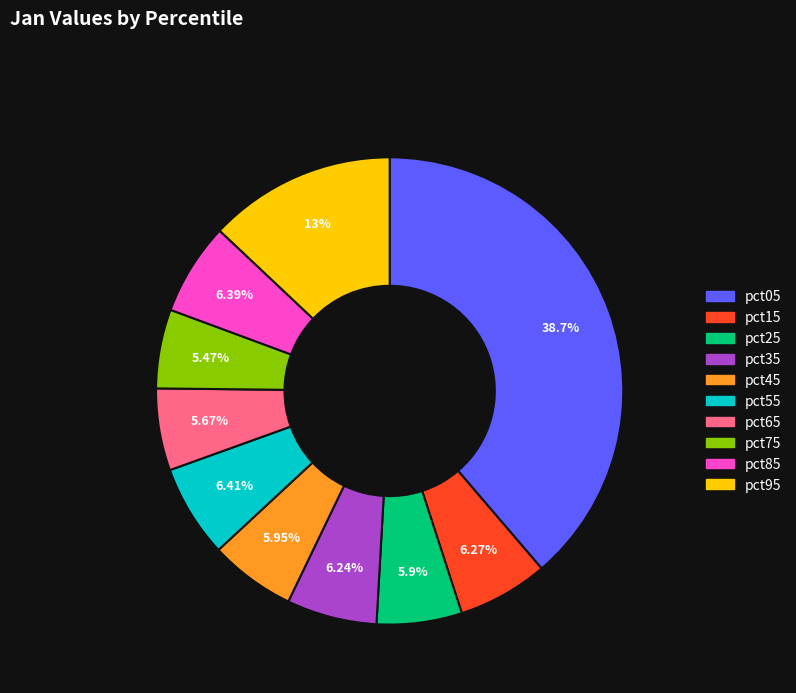

What percentage is the pct25 slice, to the nearest percent?

6%